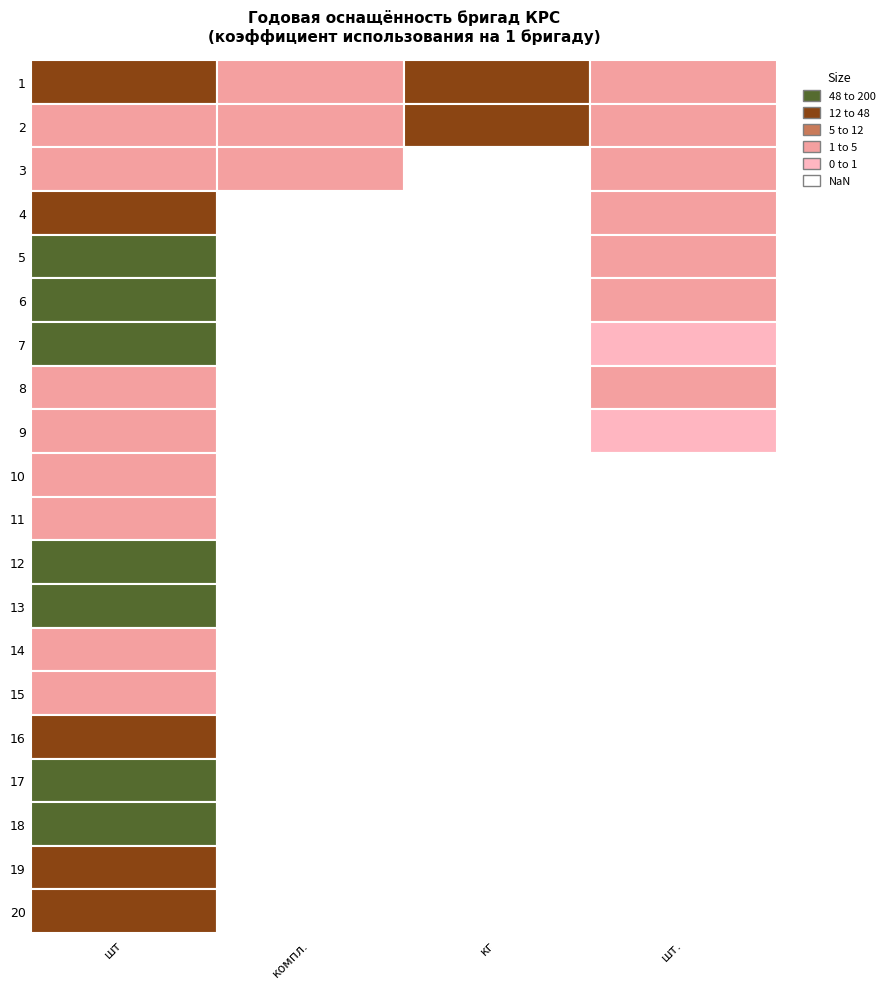

At 9, list the series in order from smallest to largest.

компл., кг, шт., шт